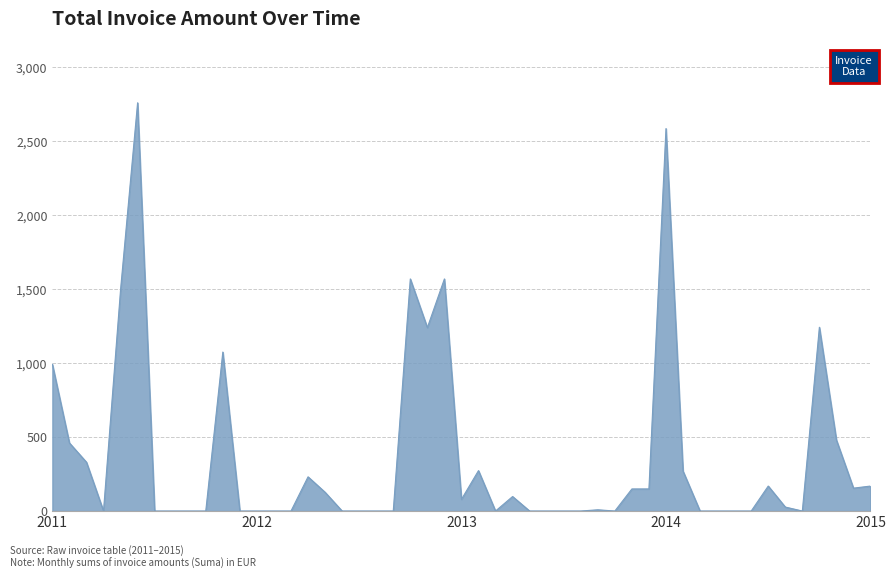

What is the maximum value shown in the chart?

2760.0